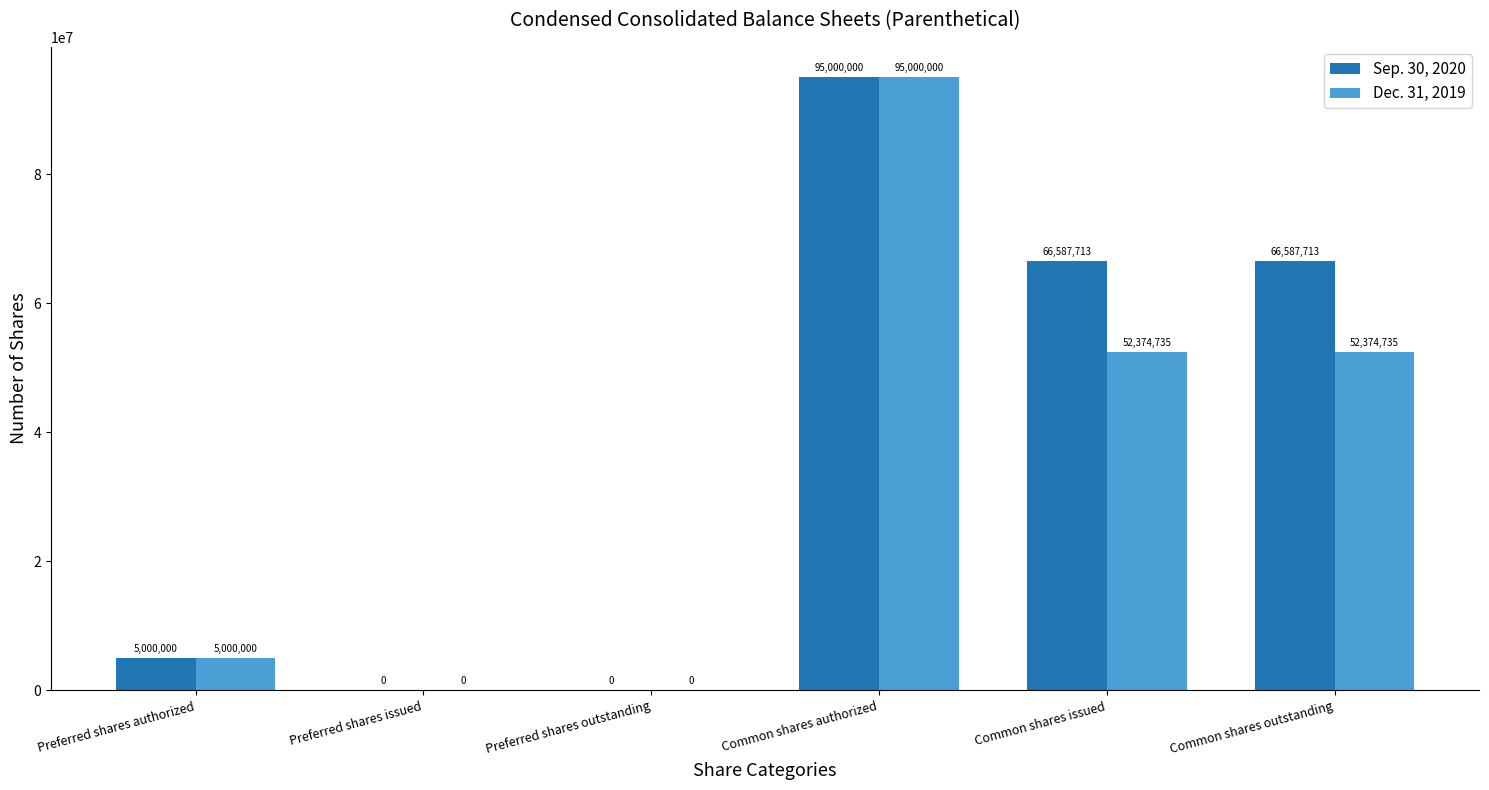

Are the bars grouped side by side (vs. stacked)?

Yes